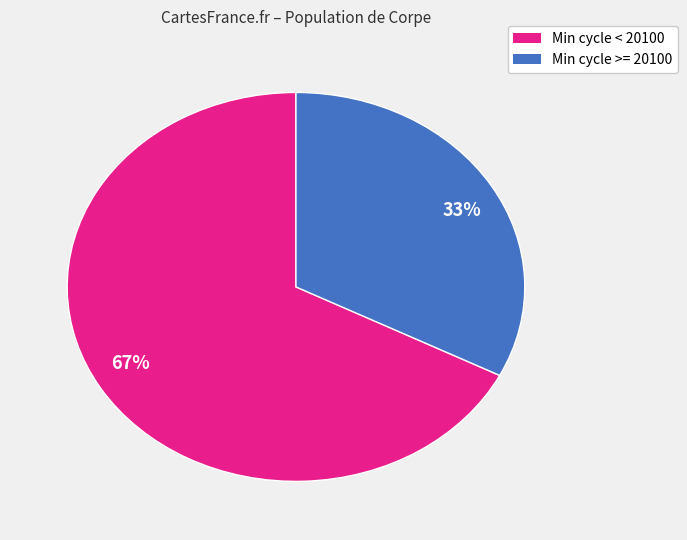

The Min cycle < 20100 slice represents 74% of the pie. True or false?

False